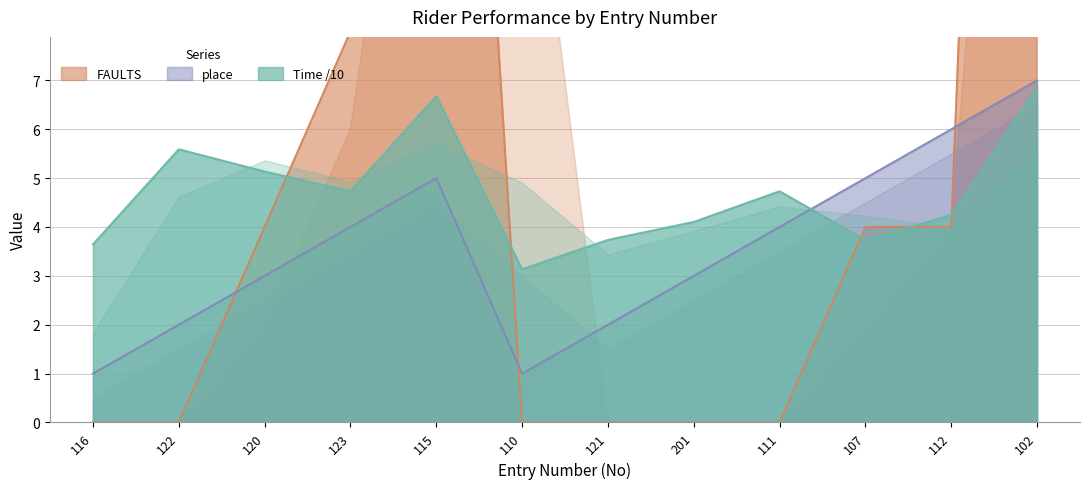

What position from the right is 110?

7